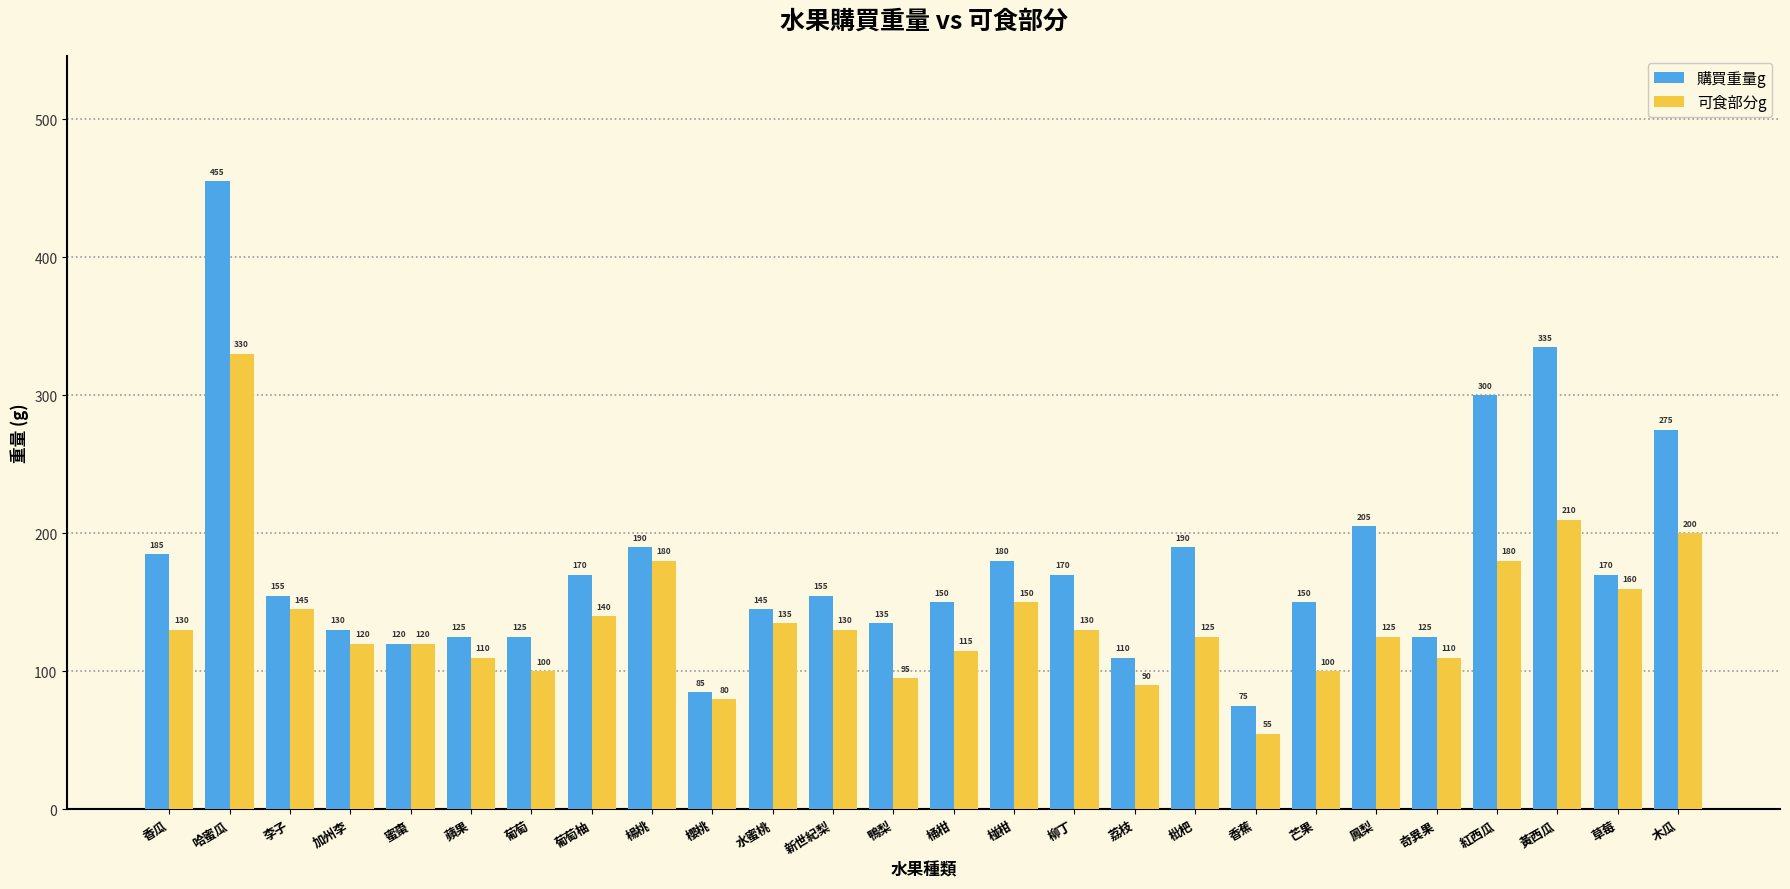

Reading right to left, transcribe all the data shown in this chart.

購買重量g: 木瓜=275	草莓=170	黃西瓜=335	紅西瓜=300	奇異果=125	鳳梨=205	芒果=150	香蕉=75	枇杷=190	荔枝=110	柳丁=170	椪柑=180	桶柑=150	鴨梨=135	新世紀梨=155	水蜜桃=145	櫻桃=85	楊桃=190	葡萄柚=170	葡萄=125	蘋果=125	蜜棗=120	加州李=130	李子=155	哈蜜瓜=455	香瓜=185
可食部分g: 木瓜=200	草莓=160	黃西瓜=210	紅西瓜=180	奇異果=110	鳳梨=125	芒果=100	香蕉=55	枇杷=125	荔枝=90	柳丁=130	椪柑=150	桶柑=115	鴨梨=95	新世紀梨=130	水蜜桃=135	櫻桃=80	楊桃=180	葡萄柚=140	葡萄=100	蘋果=110	蜜棗=120	加州李=120	李子=145	哈蜜瓜=330	香瓜=130